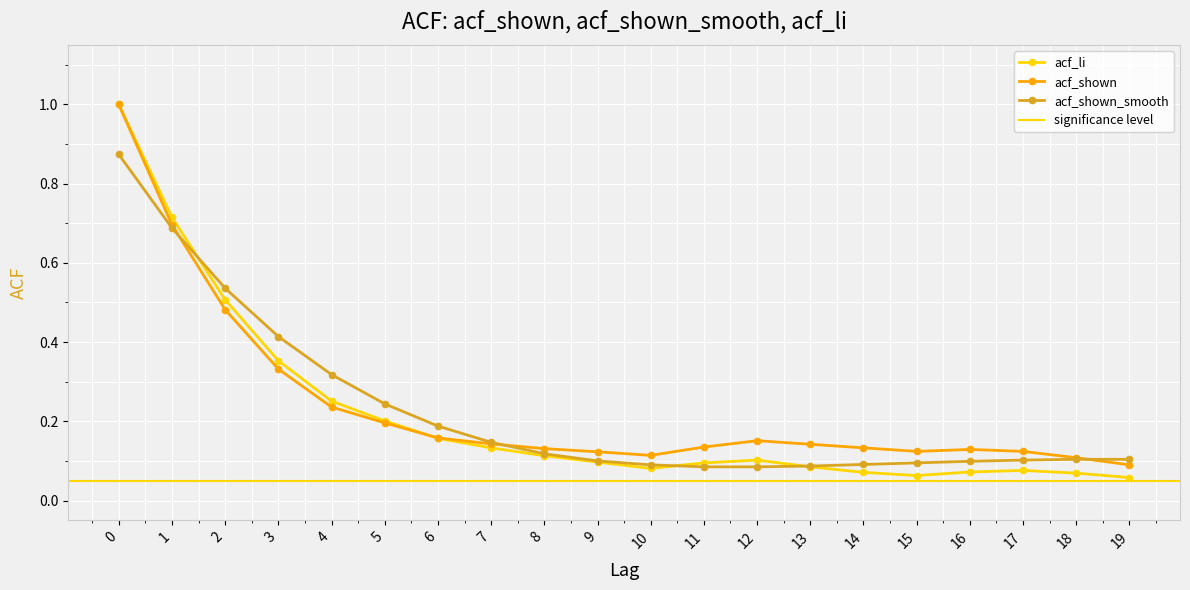

What is the lowest value of the acf_shown series?

0.1